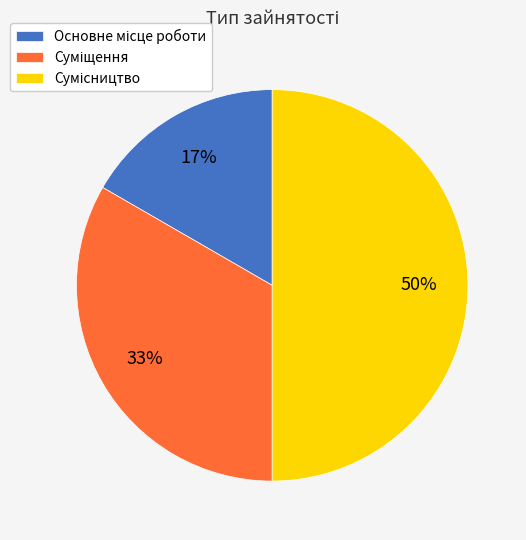

To the nearest percent, what is the difference between the largest and smallest slice percentages?

33%